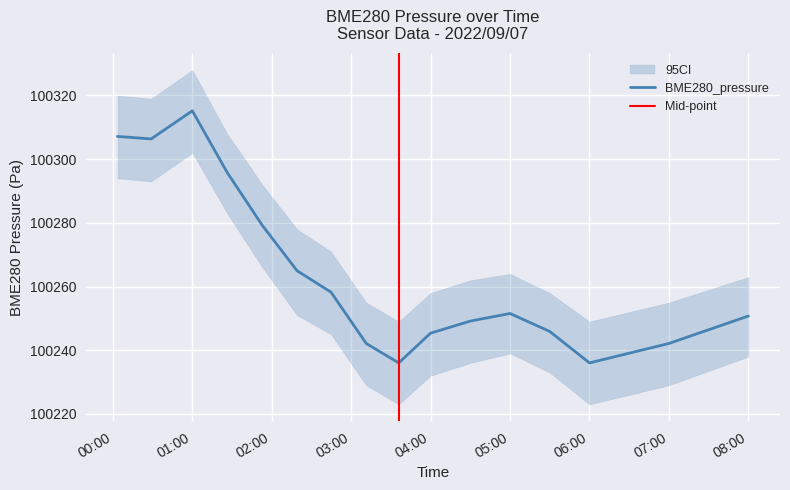

What is the maximum value for BME280_pressure?

100315.2